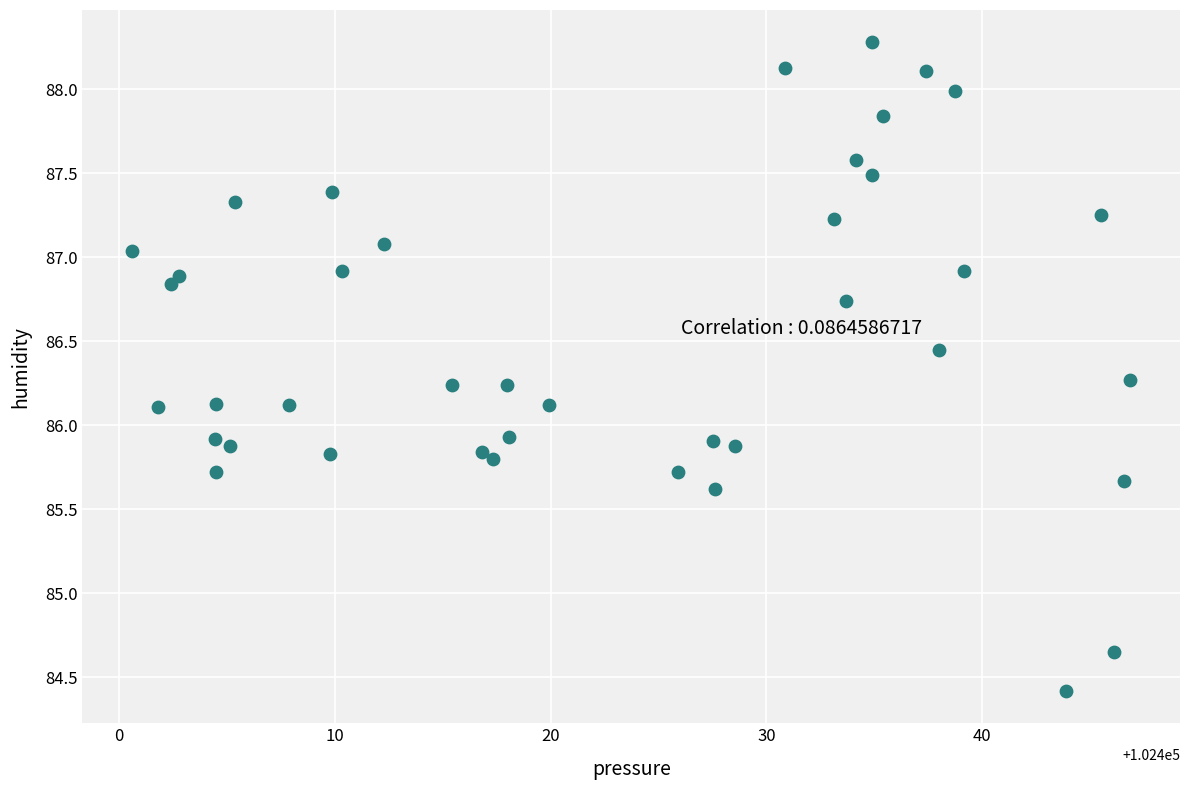

What is the range of X values (max minus min)?

46.2